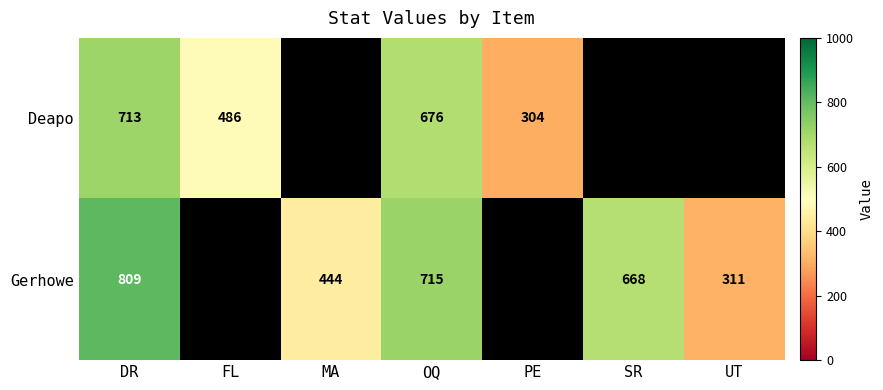

What is the spread (max minus min) of values at OQ?

39